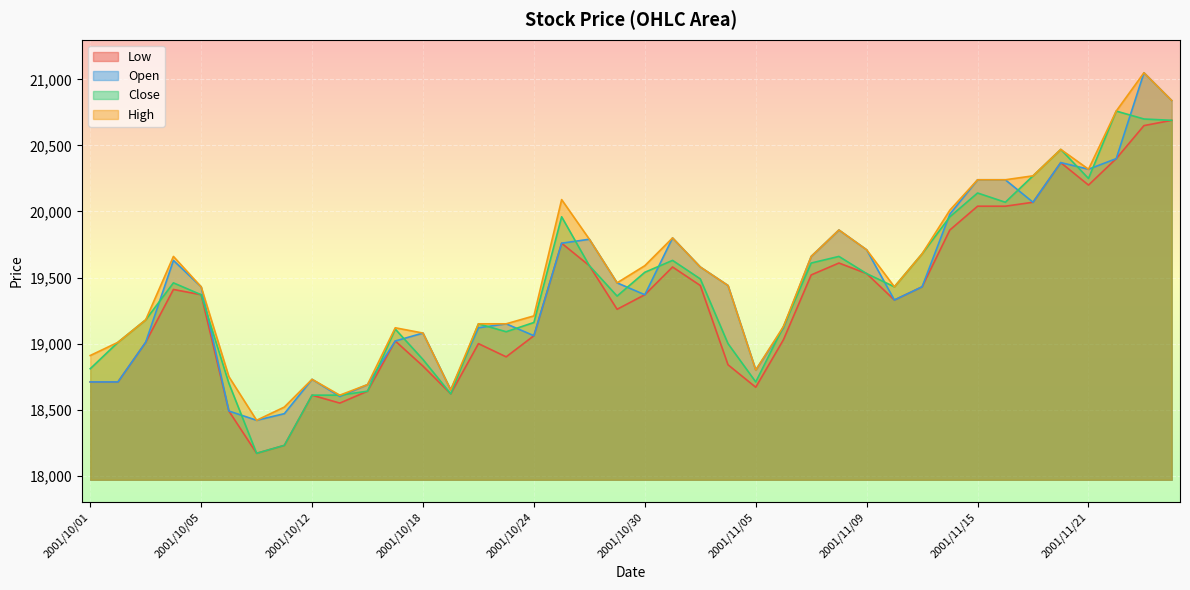

Which has a higher value, 2001/10/24 or 2001/10/02?

2001/10/24